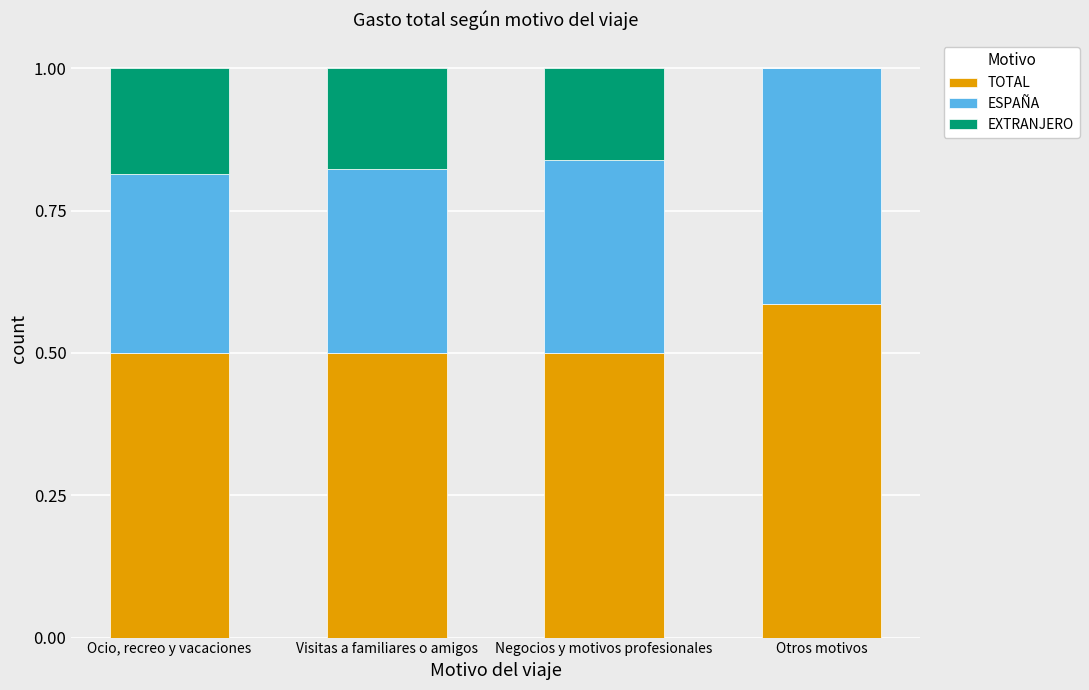

At which label does TOTAL reach its peak?

Otros motivos